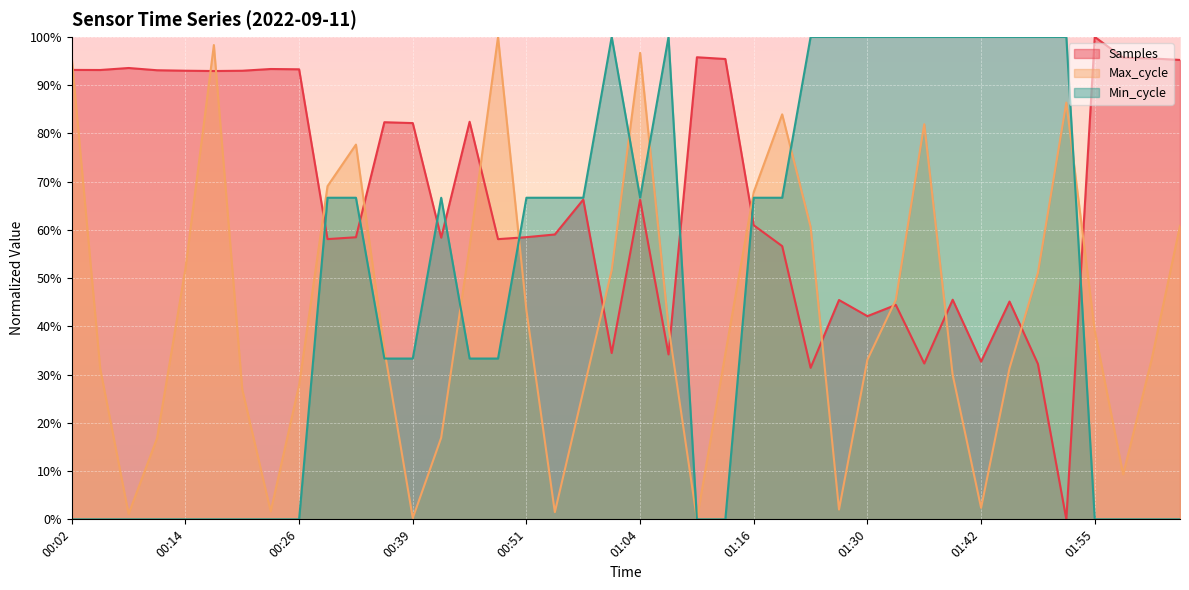

Rank the categories by Min_cycle value from lowest to highest.

00:02, 00:05, 00:08, 00:11, 00:14, 00:17, 00:20, 00:23, 00:26, 01:10, 01:13, 01:55, 01:58, 02:01, 02:05, 00:36, 00:39, 00:45, 00:48, 00:30, 00:33, 00:42, 00:51, 00:54, 00:58, 01:04, 01:16, 01:20, 01:01, 01:07, 01:23, 01:26, 01:30, 01:33, 01:36, 01:39, 01:42, 01:45, 01:49, 01:52